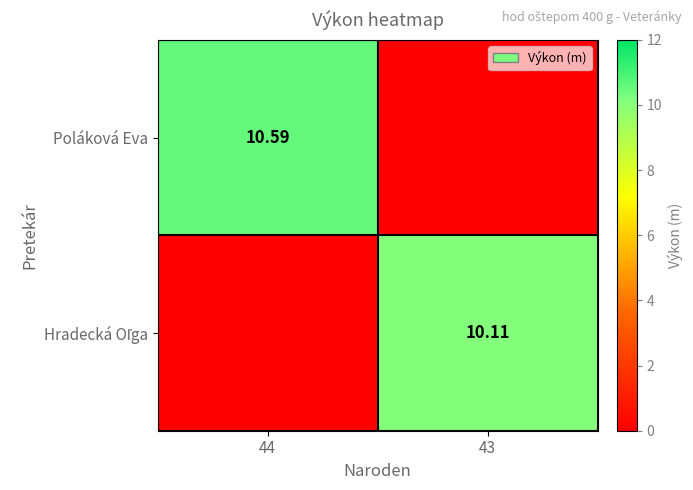

Which series has the largest range (max minus min)?

Poláková Eva